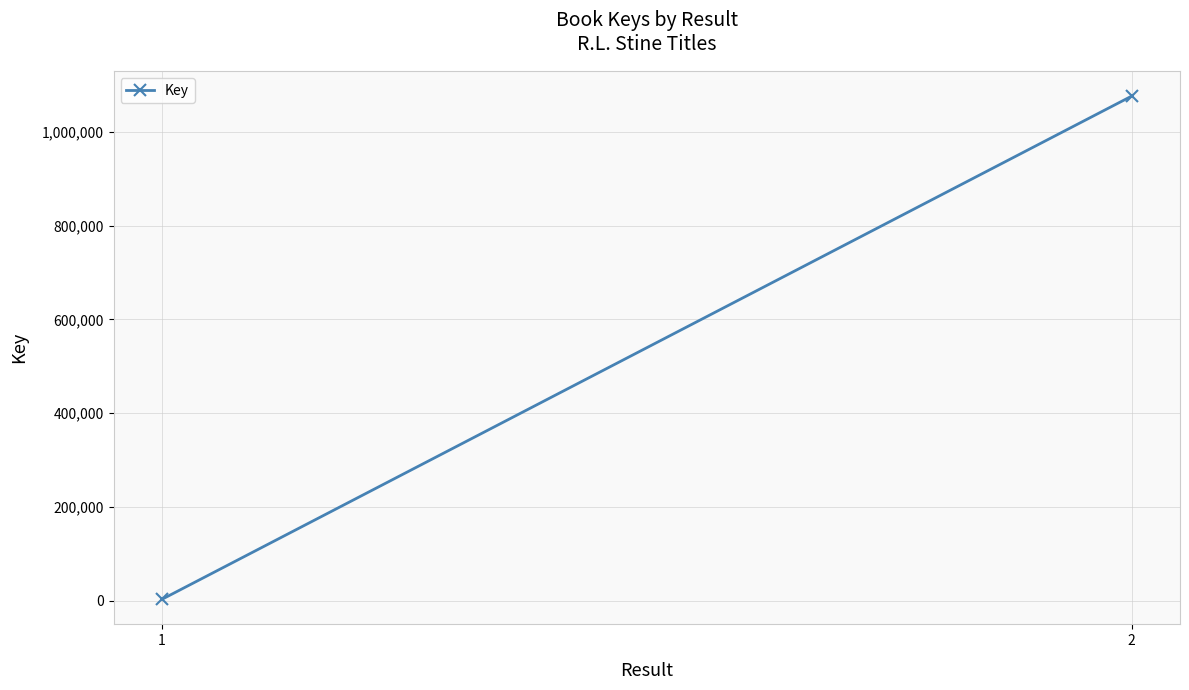

Count the number of categories in the chart.

2